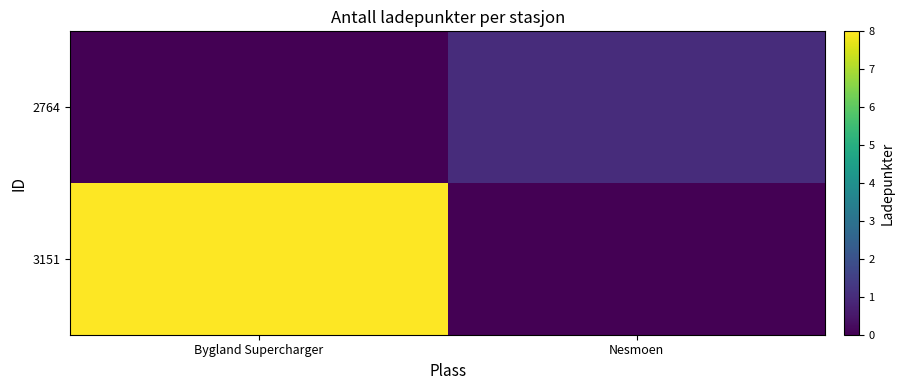

What is the maximum value shown in the chart?

8